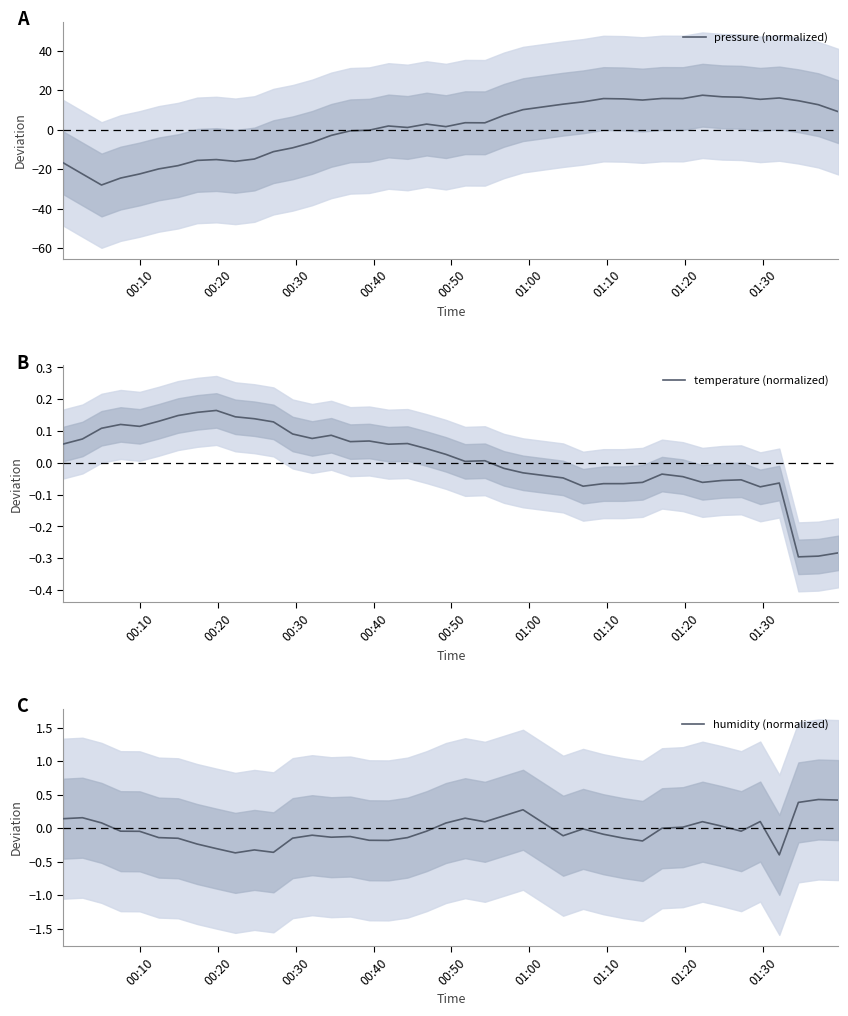

List the series in order of their overall mean, highest first.

pressure (normalized), temperature (normalized), humidity (normalized)